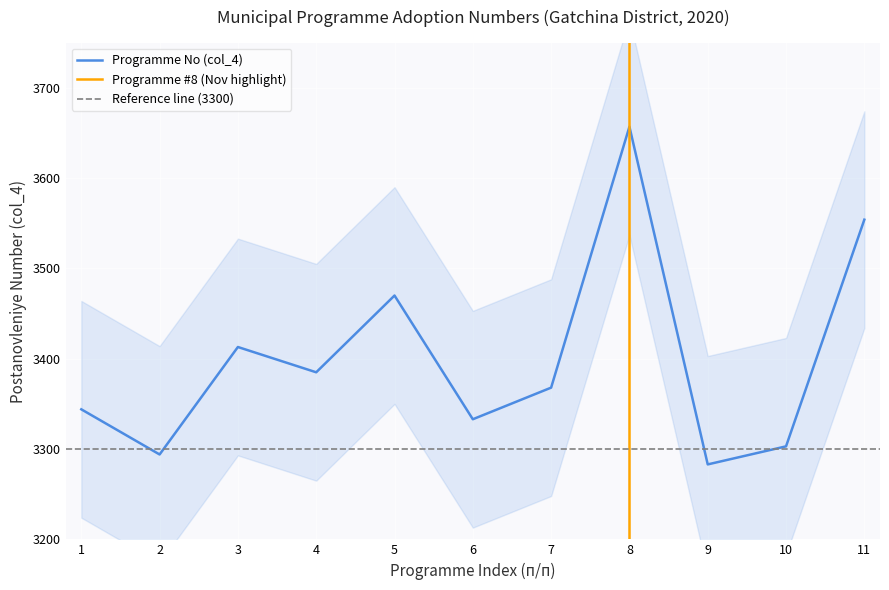

What is the highest value of the Programme No (col_4) series?

3657